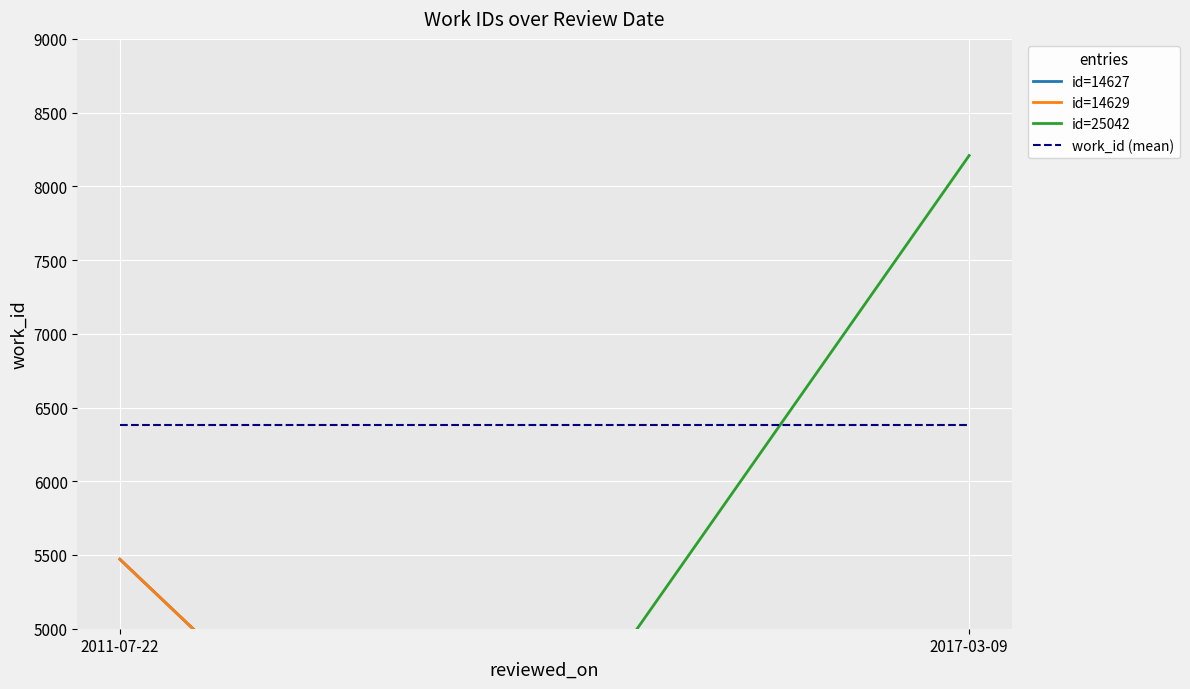

Is the value of id=25042 at 2017-03-09 greater than the value of id=14627 at 2011-07-22?

Yes